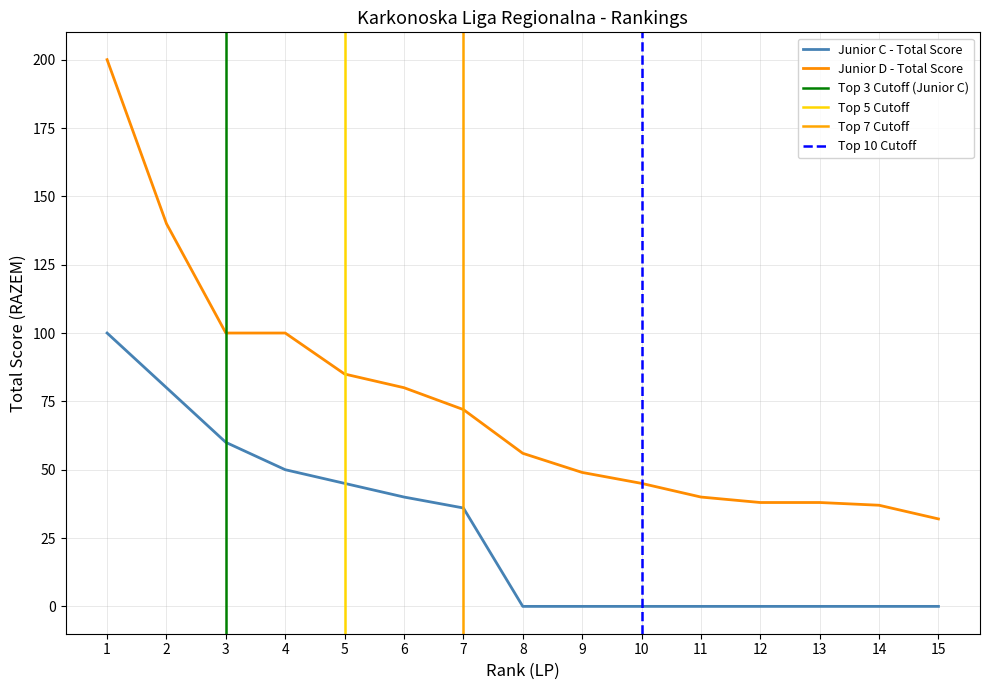

What is the value of the Junior D - Total Score point at the 7th from the left?

72